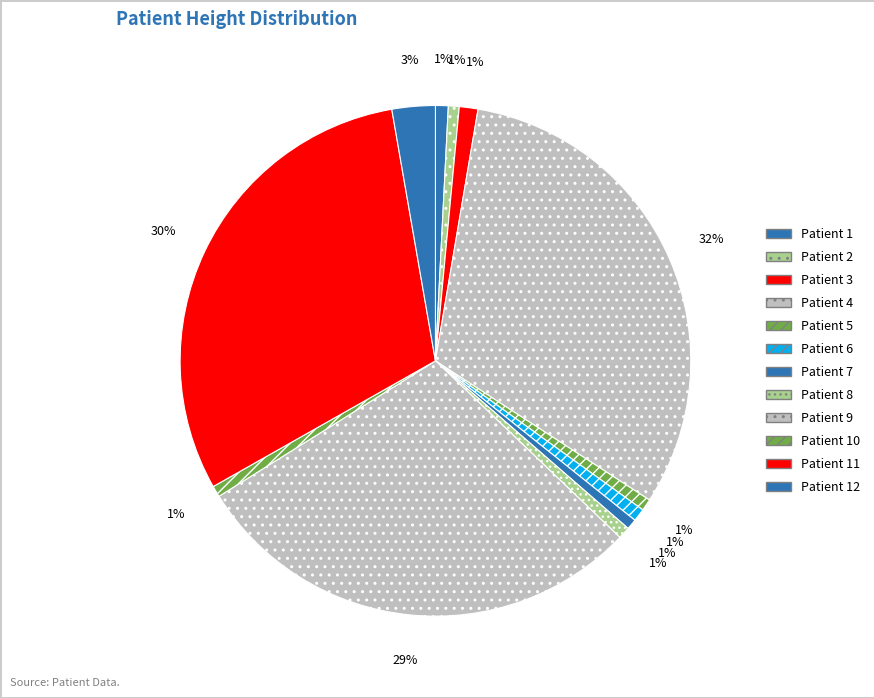

How many segments does this pie chart have?

12